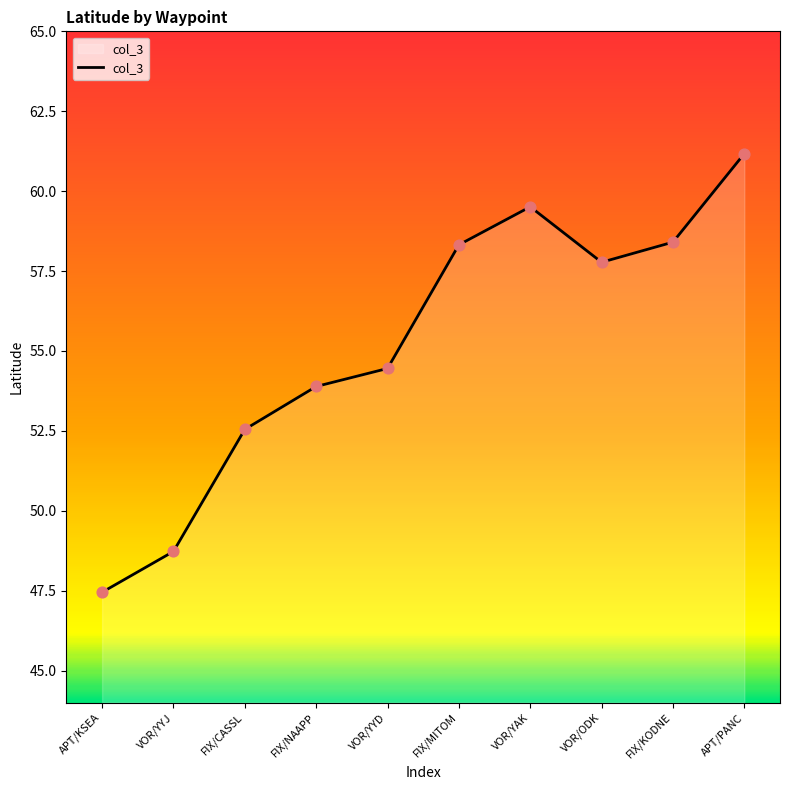

What is the change in value from VOR/YYJ to FIX/CASSL?

+3.8